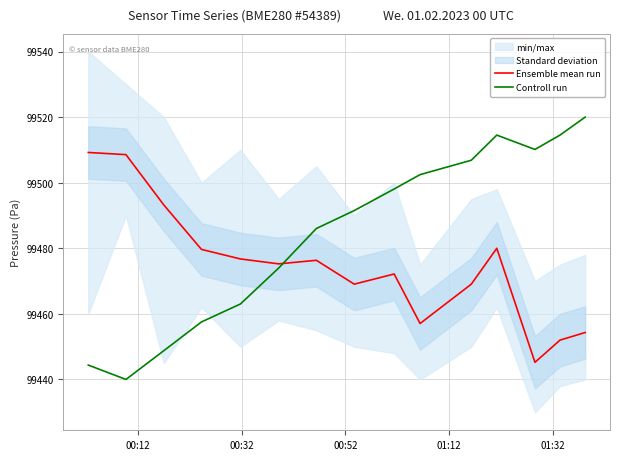

How many categories are shown in the chart?

15